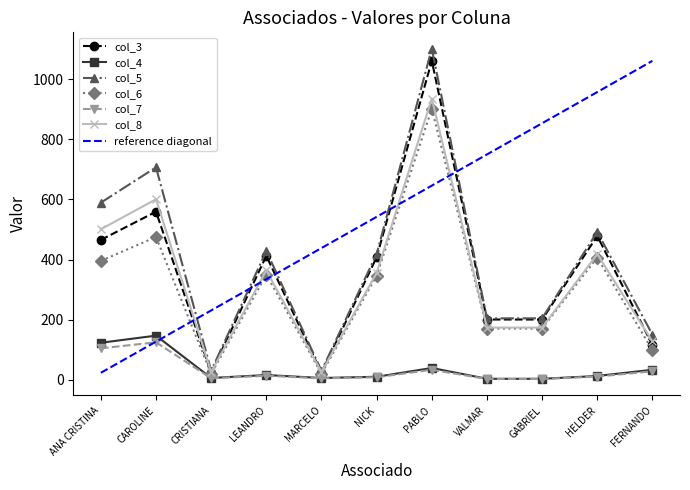

What is the maximum value shown in the chart?

1100.8